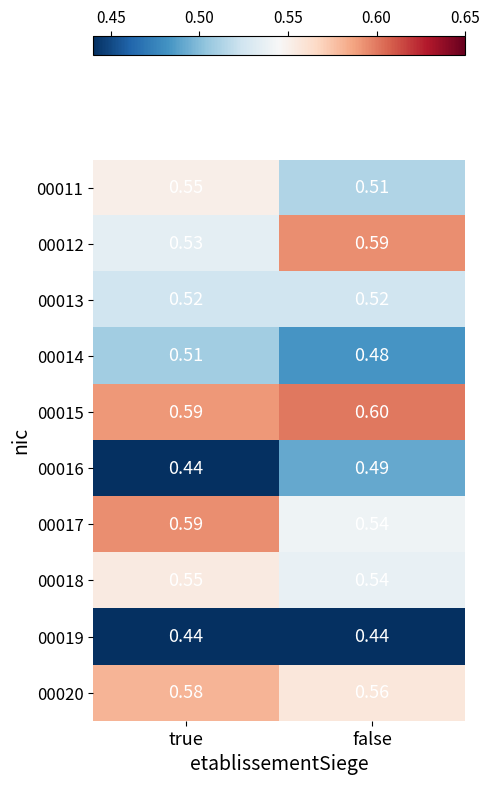

What is the greatest value displayed?

0.6